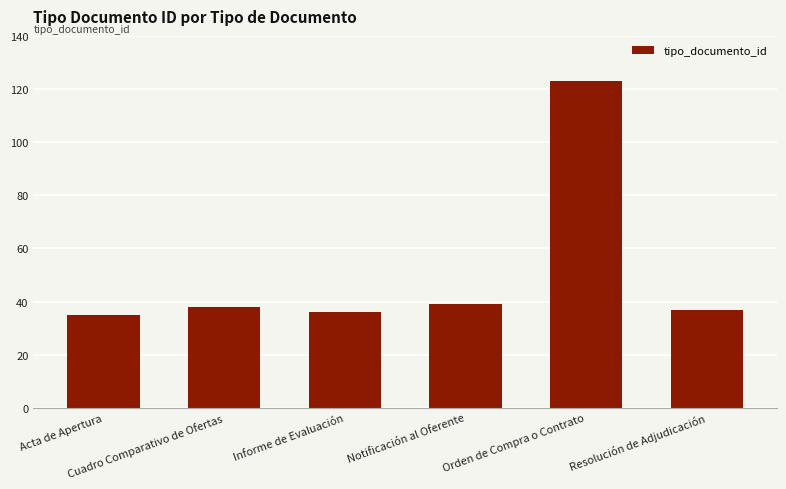

Reading left to right, list all the values displayed in this chart.

Acta de Apertura=35	Cuadro Comparativo de Ofertas=38	Informe de Evaluación=36	Notificación al Oferente=39	Orden de Compra o Contrato=123	Resolución de Adjudicación=37